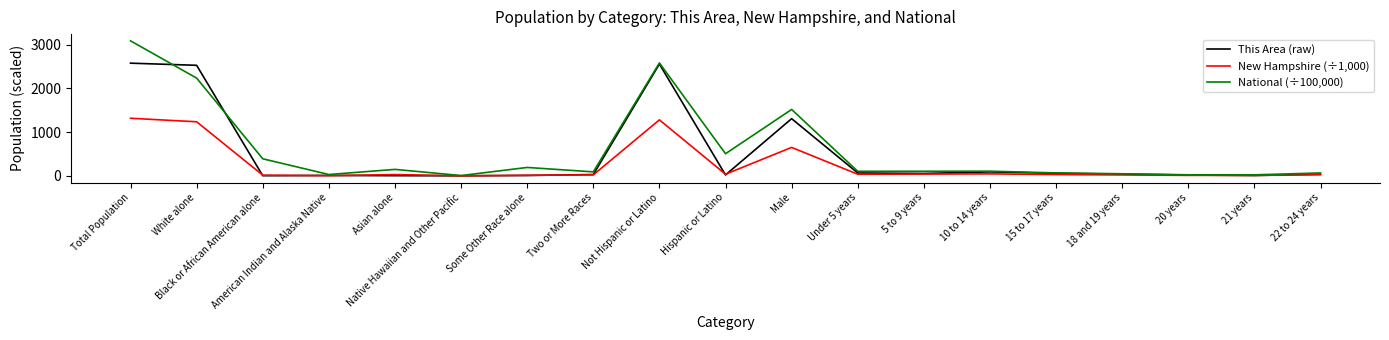

What is the average value of the National (÷100,000) series?

595.6